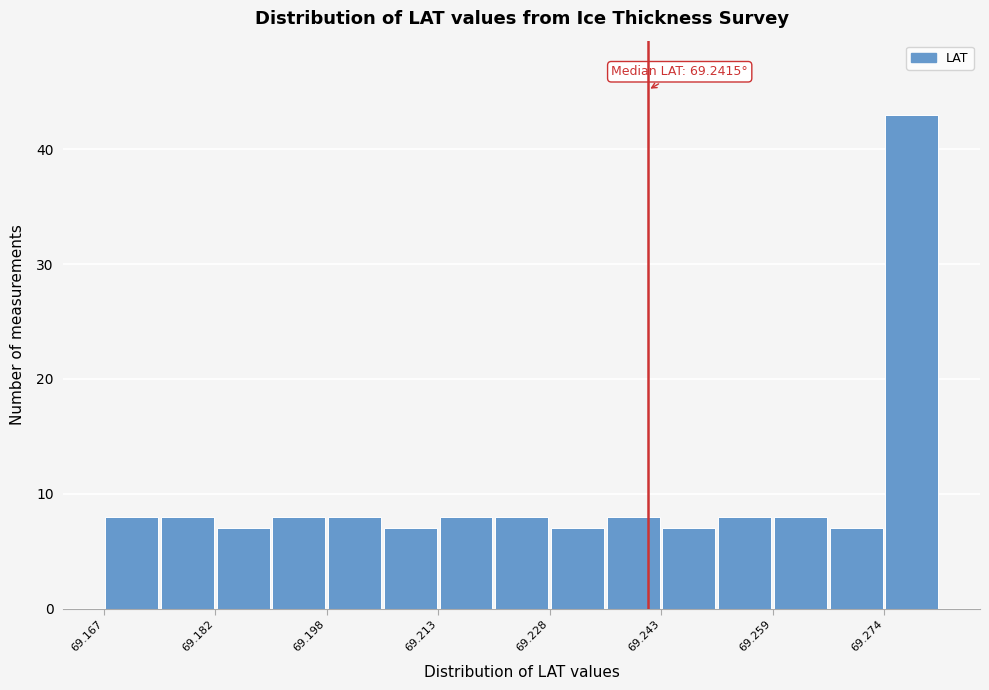

Around what value on the x-axis is the tallest bar? Give the approximate position of its centre, as read against the axis.

69.278